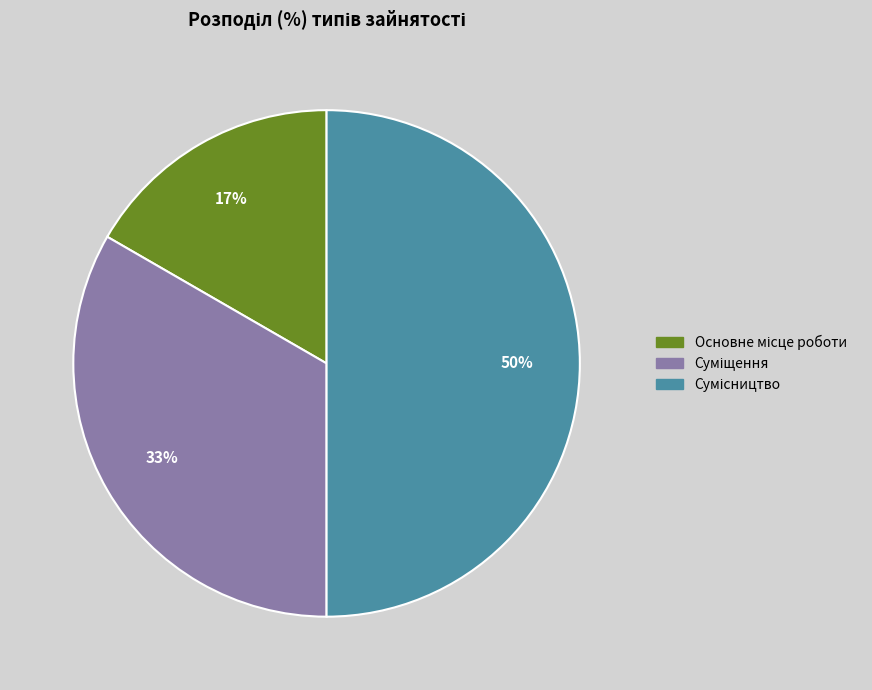

To the nearest percent, what is the difference between the largest and smallest slice percentages?

33%